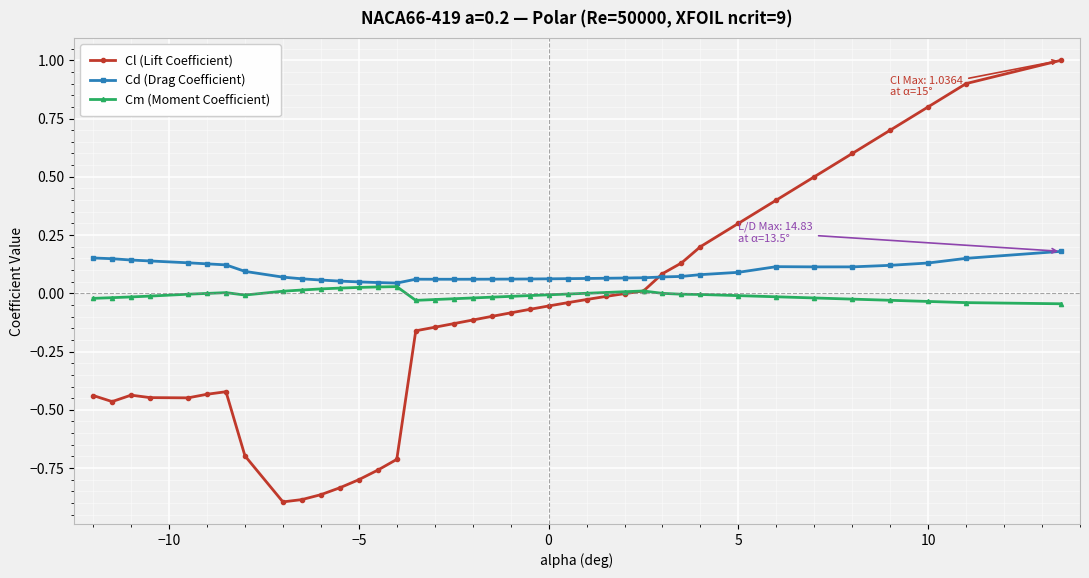

True or false: Cm (Moment Coefficient) has more than 1 interior local peaks.

True